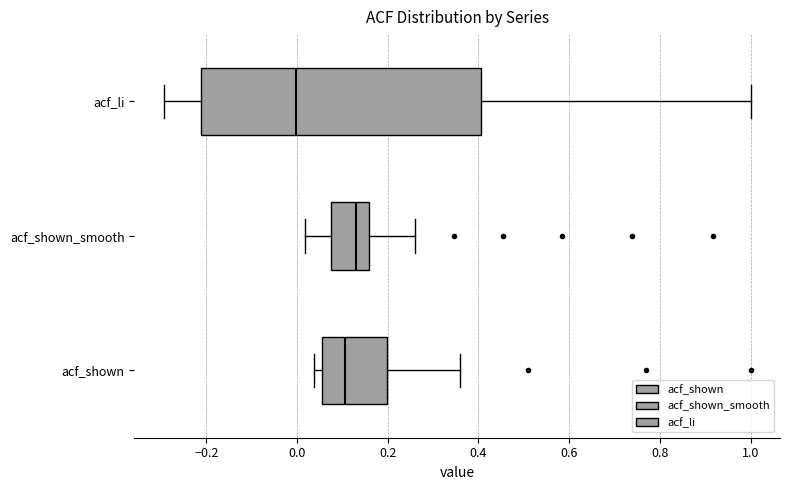

Reading bottom to top, transcribe this box plot: for each box, give where its median line is, the range the box spans, and where its two whiskers end, as read against the x-axis. The values are not printed on the chart, so give them approximately, as read against the axis.

acf_shown: median 0.10, box 0.06 to 0.20, whiskers 0.04 to 0.36
acf_shown_smooth: median 0.14, box 0.08 to 0.16, whiskers 0.02 to 0.26
acf_li: median 0.00, box -0.22 to 0.40, whiskers -0.30 to 1.00